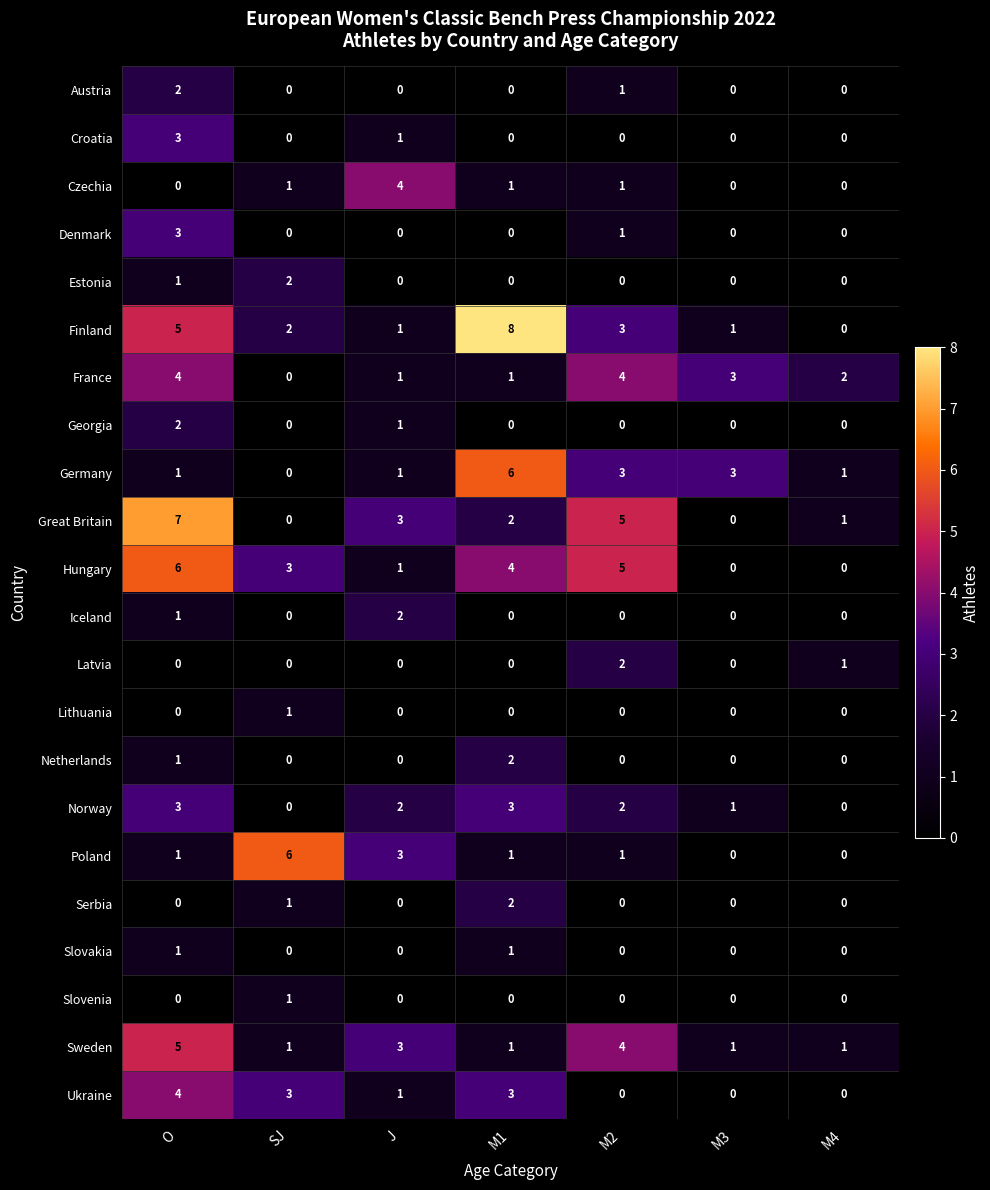

Which category has the highest value across all series?

M1